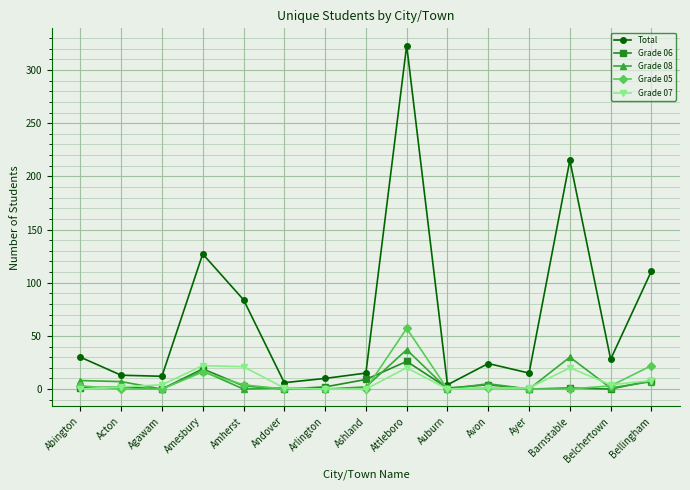

What are all the series names shown in the legend?

Total, Grade 06, Grade 08, Grade 05, Grade 07